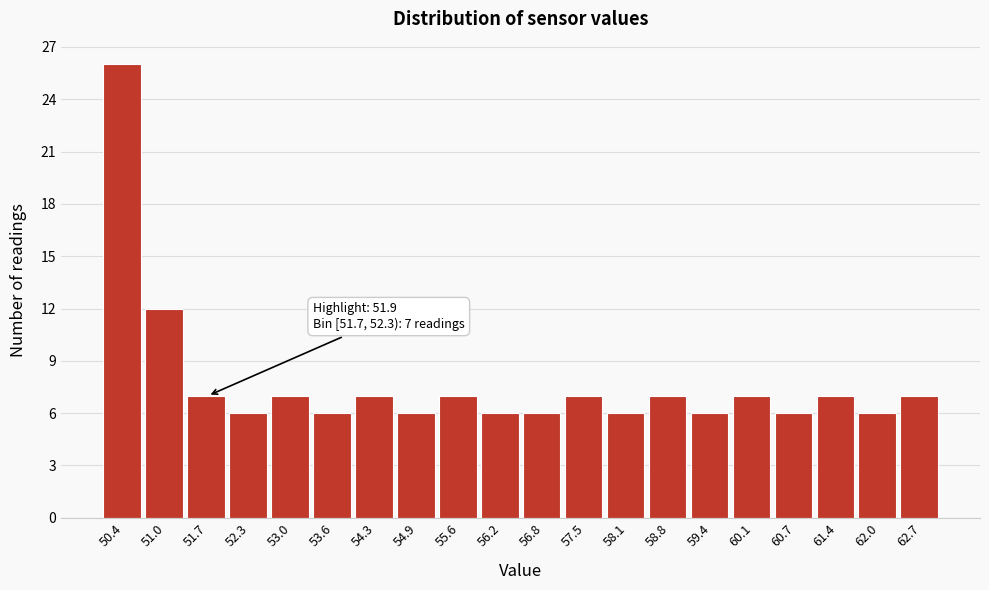

Reading left to right, transcribe all the data shown in this chart.

50.4=26	51.0=12	51.7=7	52.3=6	53.0=7	53.6=6	54.3=7	54.9=6	55.6=7	56.2=6	56.8=6	57.5=7	58.1=6	58.8=7	59.4=6	60.1=7	60.7=6	61.4=7	62.0=6	62.7=7